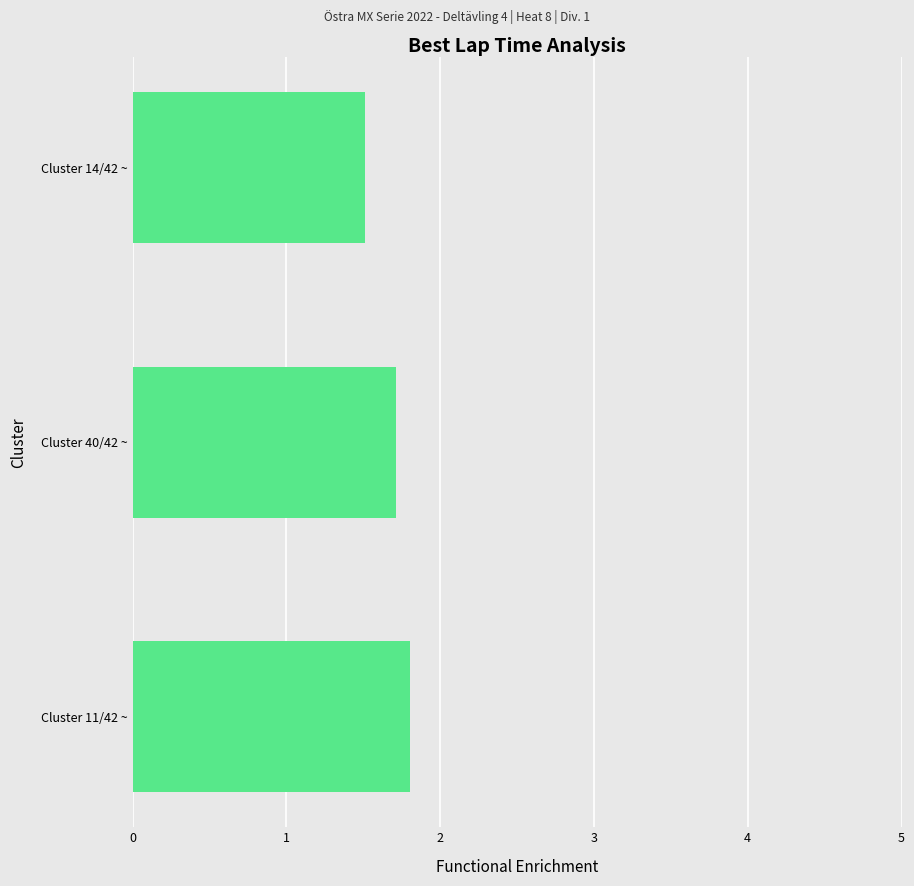

What is the difference between the maximum and minimum values?

0.3